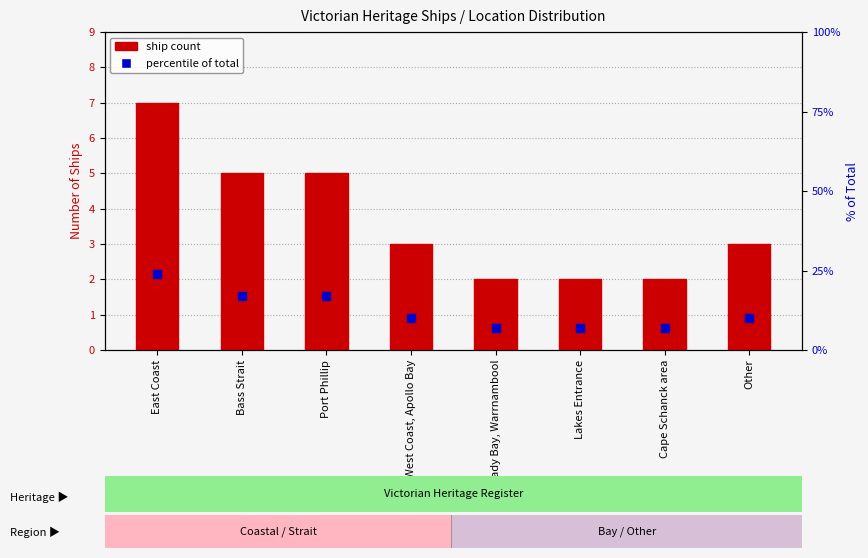

Reading left to right, list all the values displayed in this chart.

Ship count: East Coast=7	Bass Strait=5	Port Phillip=5	West Coast, Apollo Bay=3	Lady Bay, Warrnambool=2	Lakes Entrance=2	Cape Schanck area=2	Other=3
% of total: East Coast=24	Bass Strait=17	Port Phillip=17	West Coast, Apollo Bay=10	Lady Bay, Warrnambool=7	Lakes Entrance=7	Cape Schanck area=7	Other=10